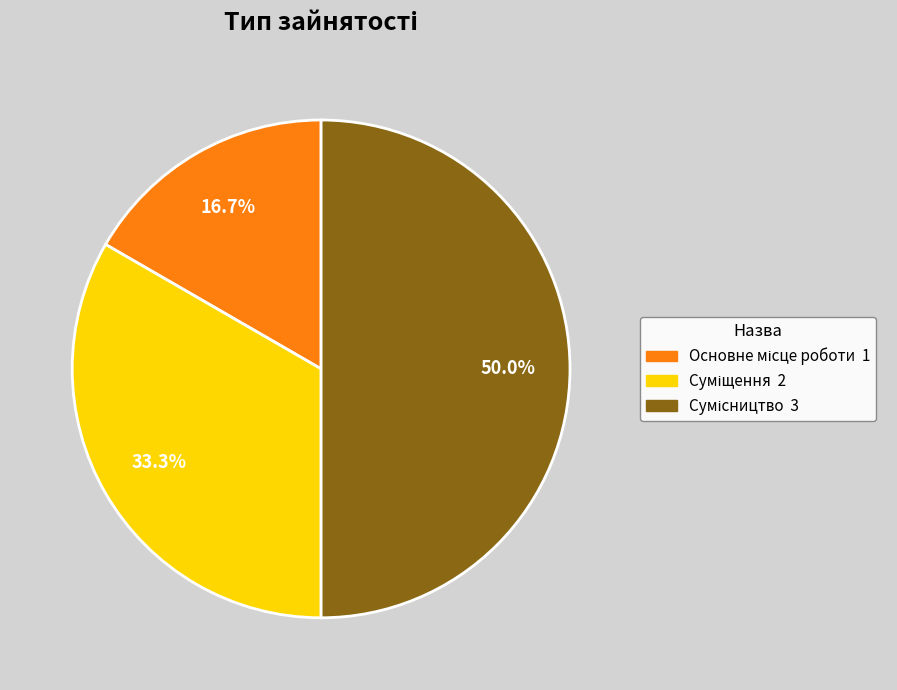

What portion of the pie excludes Суміщення?

66.7%